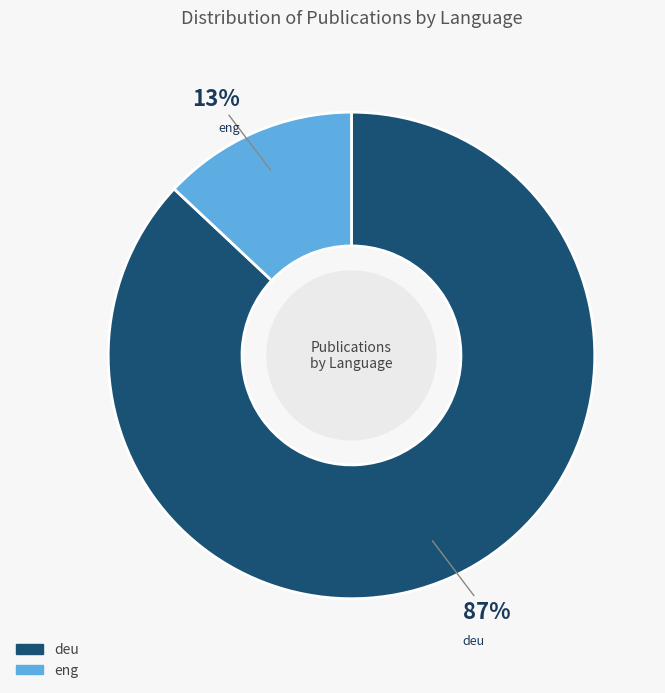

Which category has the biggest portion of the pie?

deu